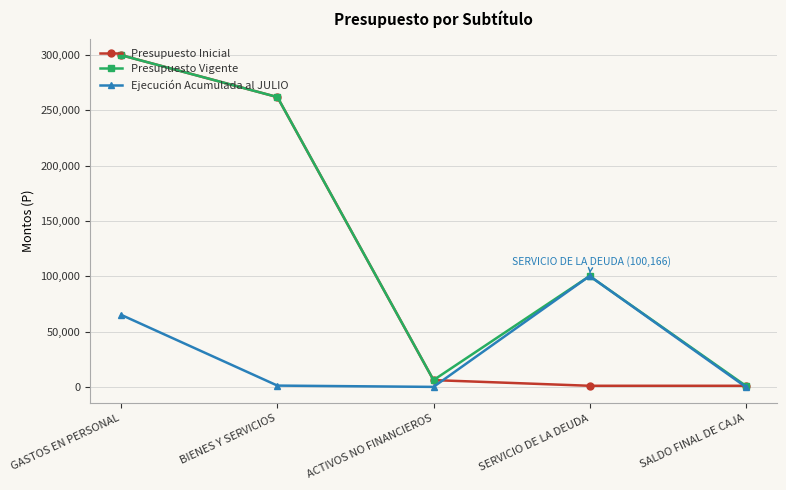

What is the label of the 4th point from the left?

SERVICIO DE LA DEUDA